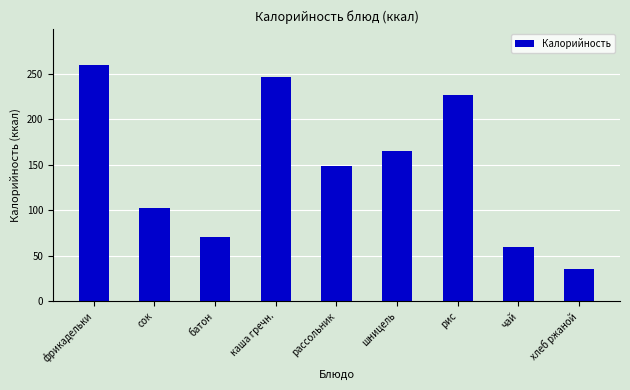

The chart shows a value of 260 at фрикадельки. True or false?

True